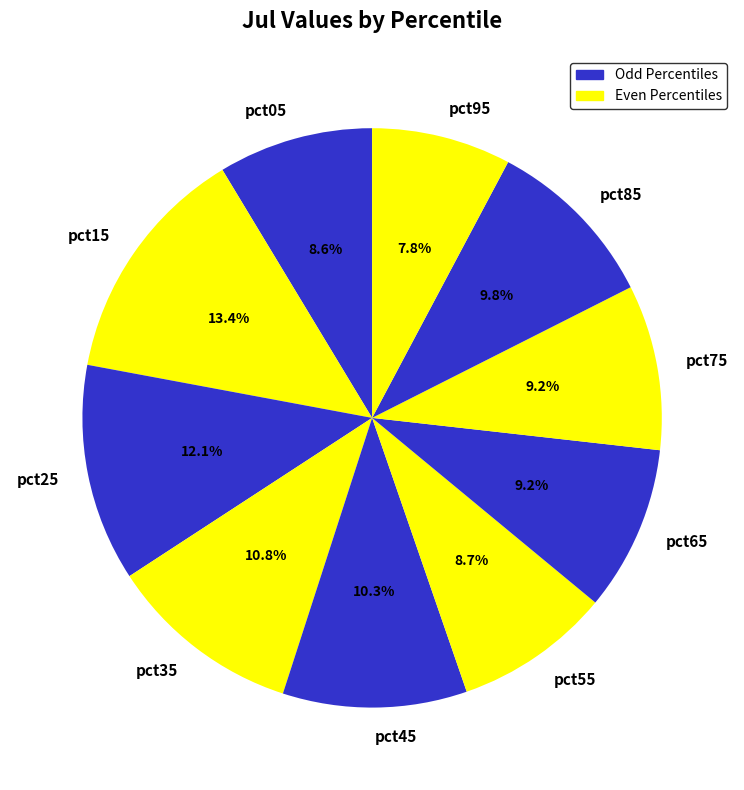

To the nearest percent, what is the difference between the largest and smallest slice percentages?

6%